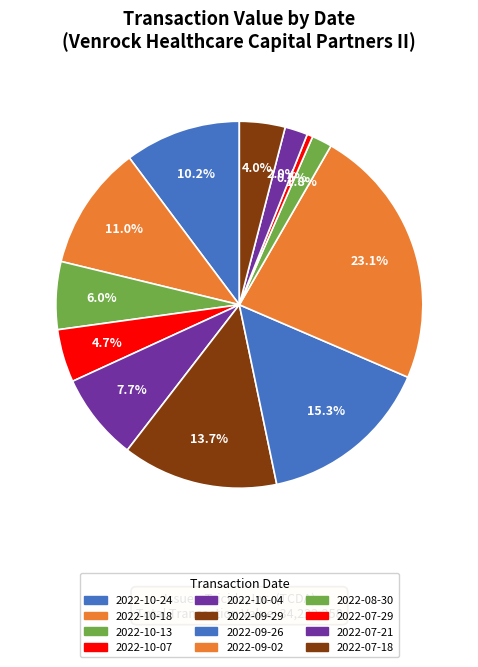

To the nearest percent, what is the combined percentage of 2022-07-18 and 2022-10-24?

14%